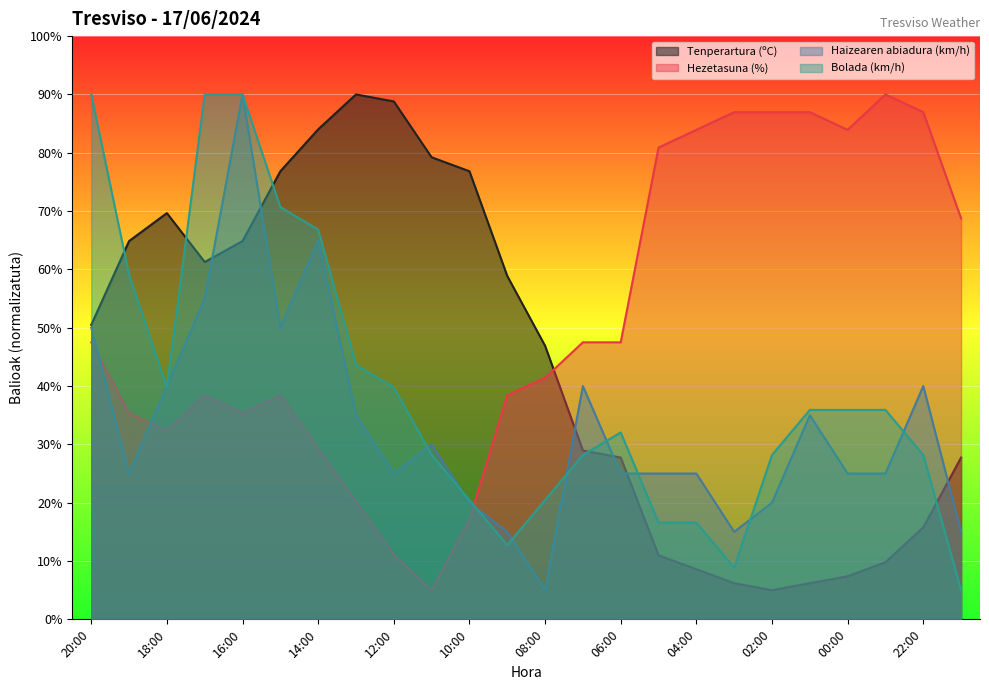

After their last crossing, which series has the higher values: Tenperartura (ºC) or Haizearen abiadura (km/h)?

Tenperartura (ºC)